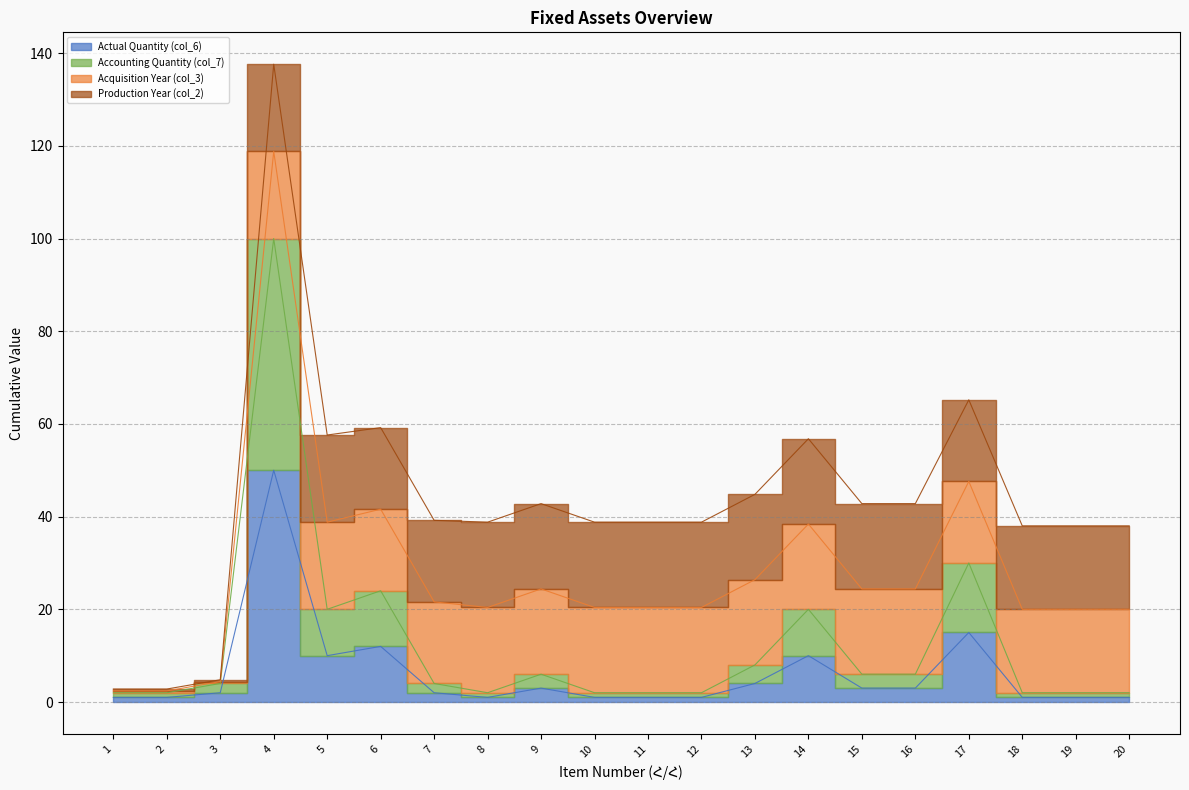

How many values in the Accounting Quantity (col_7) series are below 4?

9